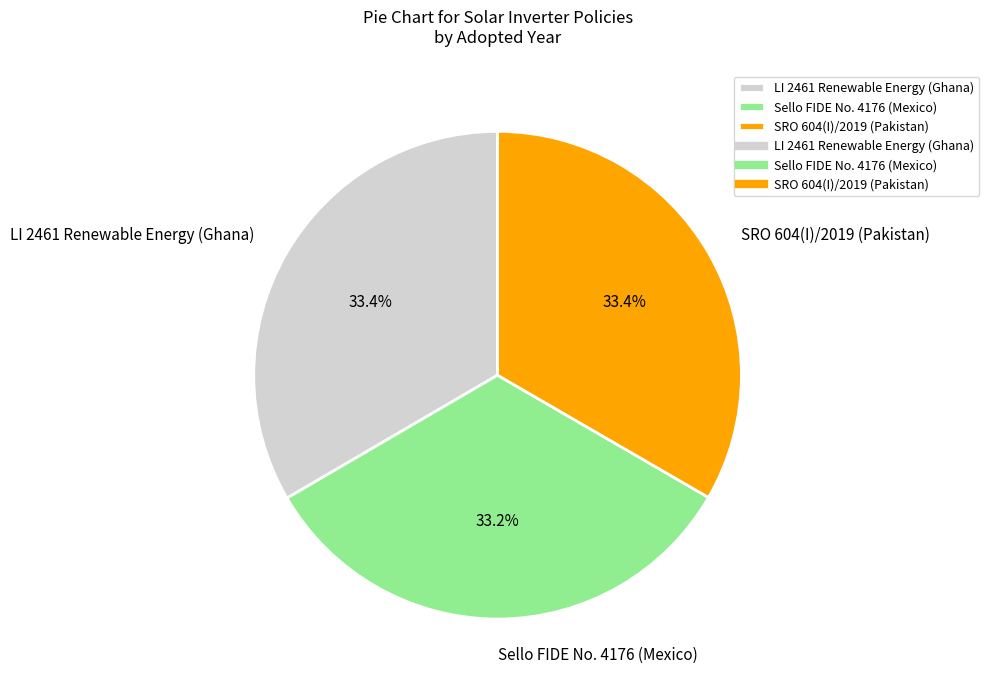

Combined, what portion of the pie is LI 2461 Renewable Energy (Ghana) and Sello FIDE No. 4176 (Mexico)?

66.6%